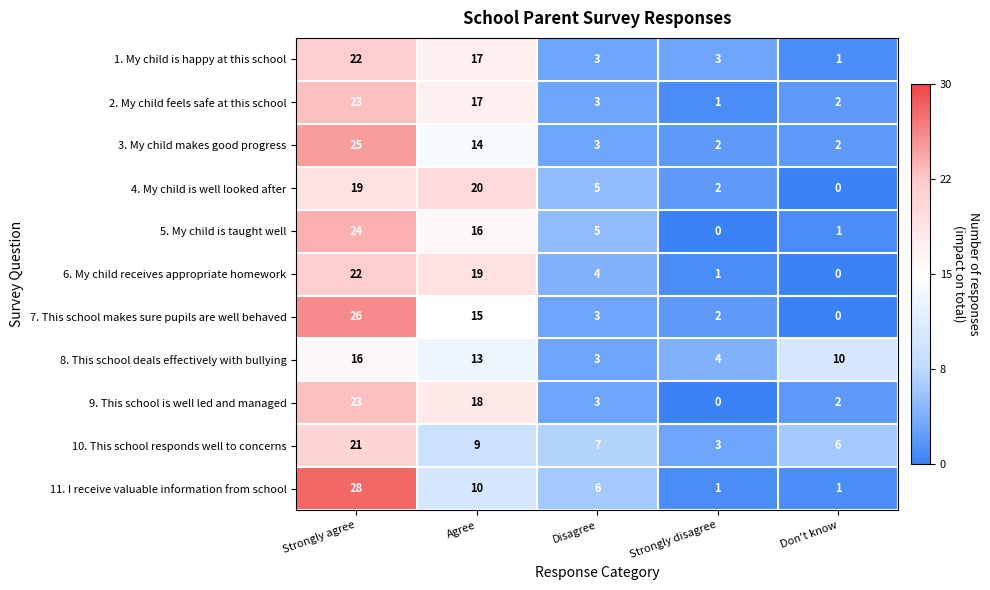

What is the total value across all series at Don't know?

25